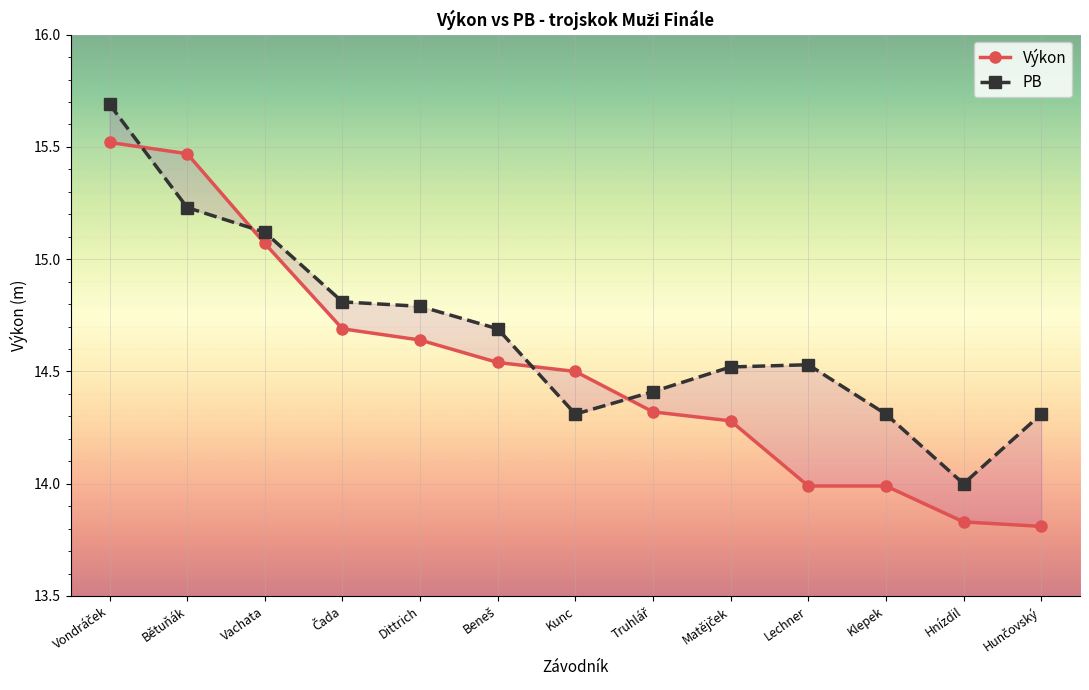

Reading right to left, transcribe all the data shown in this chart.

Výkon: Hunčovský=13.8	Hnízdil=13.8	Klepek=14.0	Lechner=14.0	Matějček=14.3	Truhlář=14.3	Kunc=14.5	Beneš=14.5	Dittrich=14.6	Čada=14.7	Vachata=15.1	Bětuňák=15.5	Vondráček=15.5
PB: Hunčovský=14.3	Hnízdil=14.0	Klepek=14.3	Lechner=14.5	Matějček=14.5	Truhlář=14.4	Kunc=14.3	Beneš=14.7	Dittrich=14.8	Čada=14.8	Vachata=15.1	Bětuňák=15.2	Vondráček=15.7